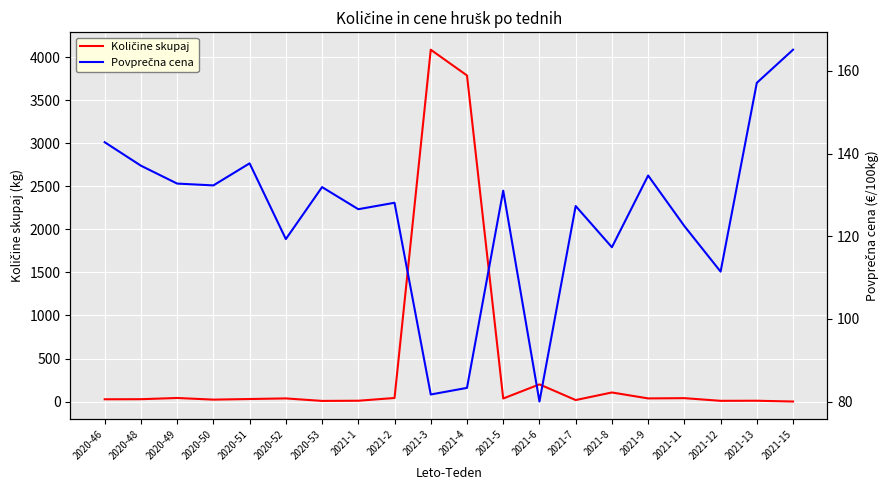

The Količine skupaj series shows 296.0 at 2021-6. True or false?

False